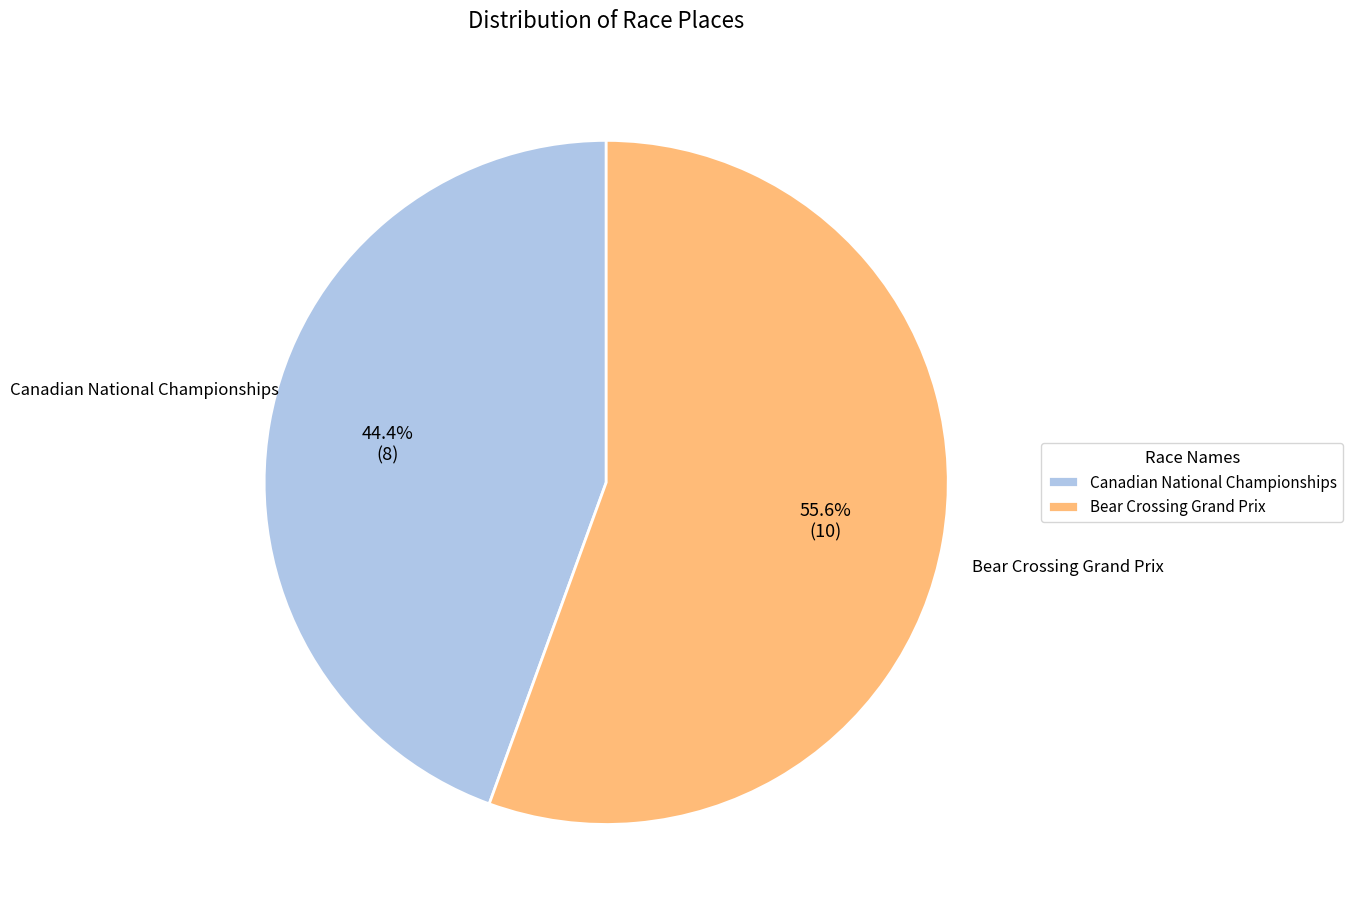

Combined, what portion of the pie is Bear Crossing Grand Prix and Canadian National Championships?

100.0%